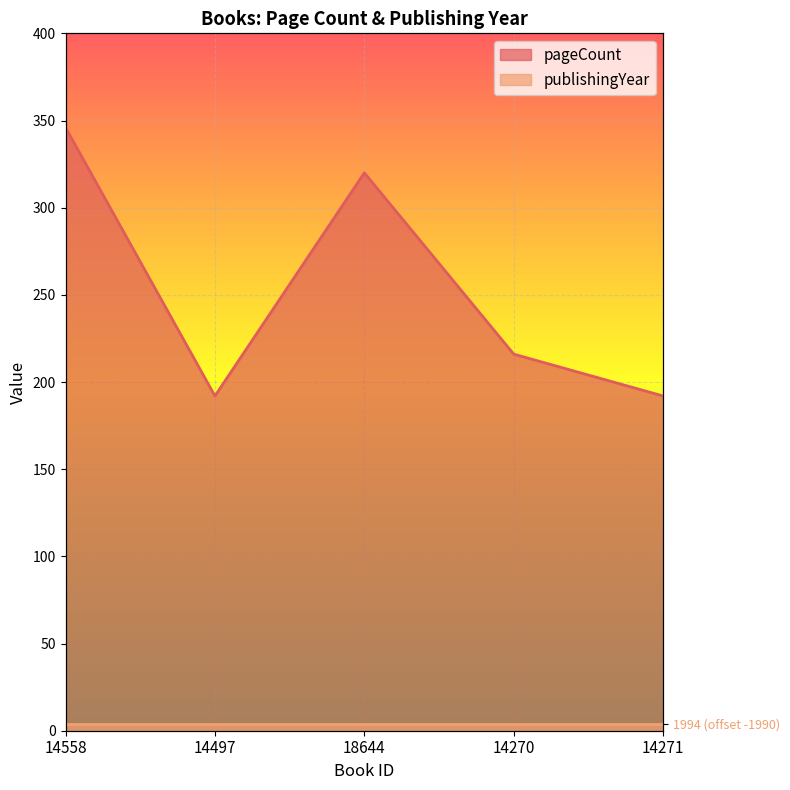

What position from the left is 14558?

1